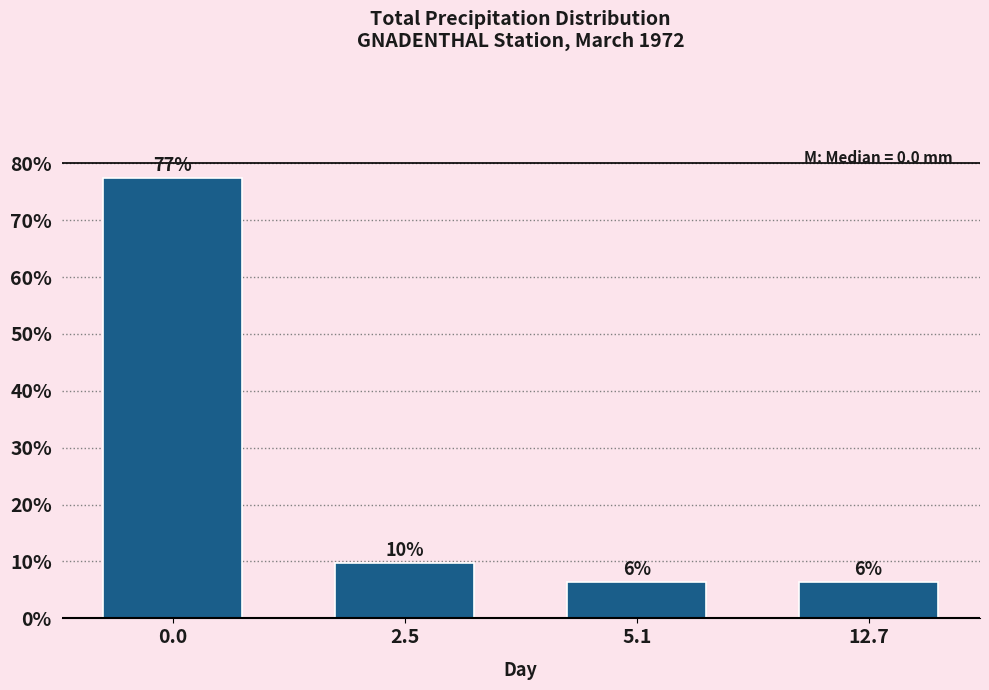

How many bars are there in total?

4